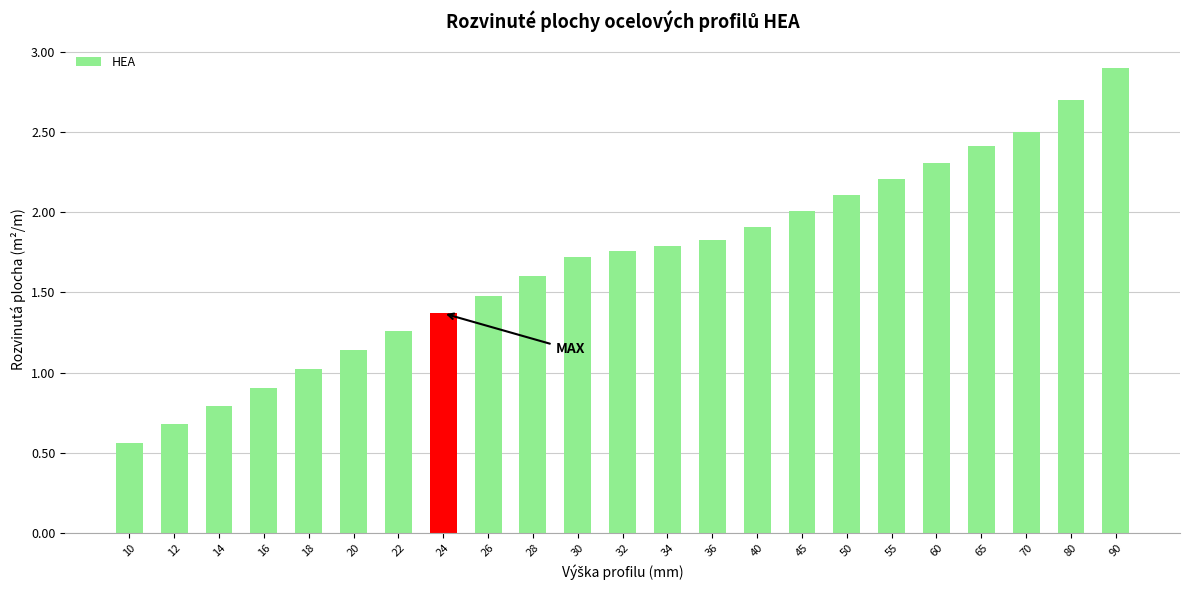

Count the number of values greater than 1.

19